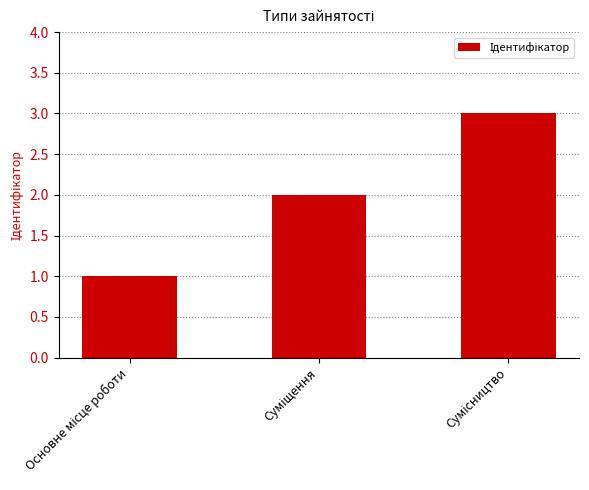

What is the maximum value shown in the chart?

3